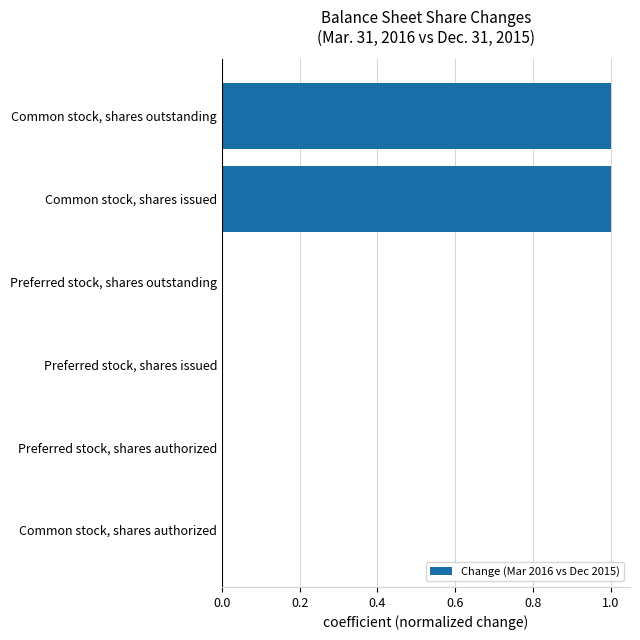

Between Common stock, shares issued and Common stock, shares authorized, which is larger?

Common stock, shares issued